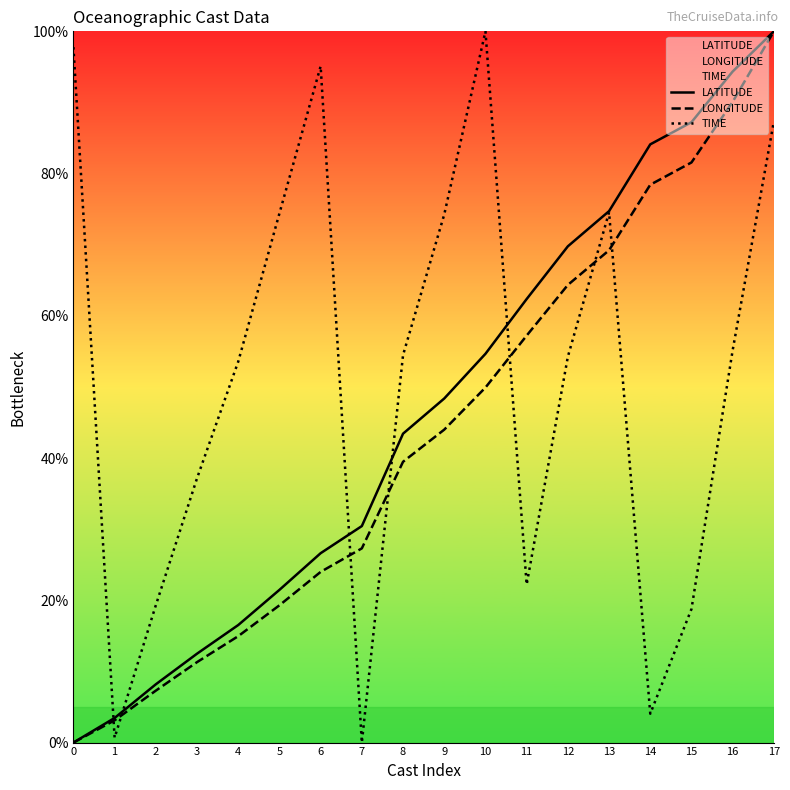

Which series has the largest total across all categories?

TIME